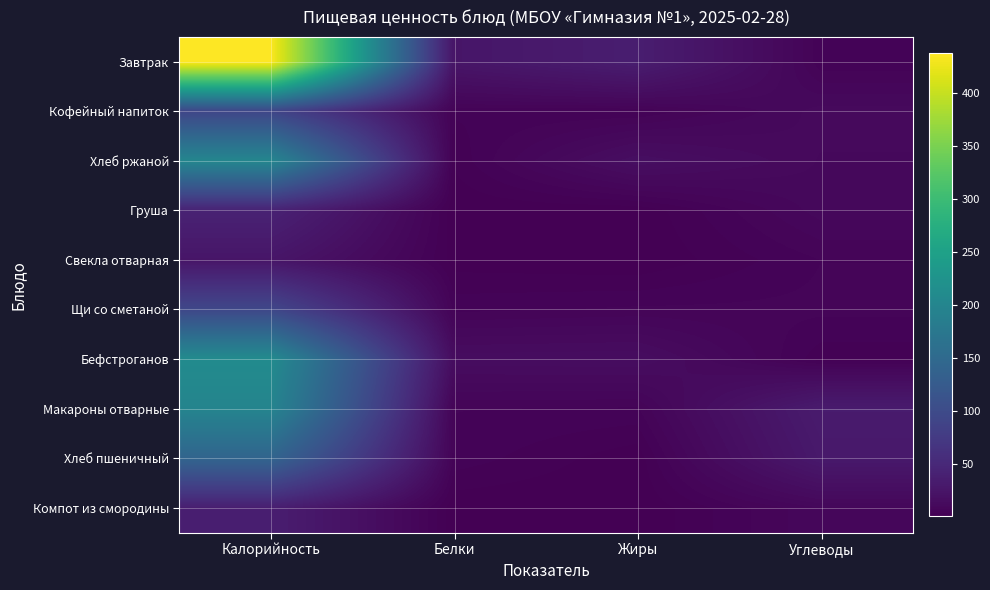

Between Белки and Углеводы, which is larger?

Белки